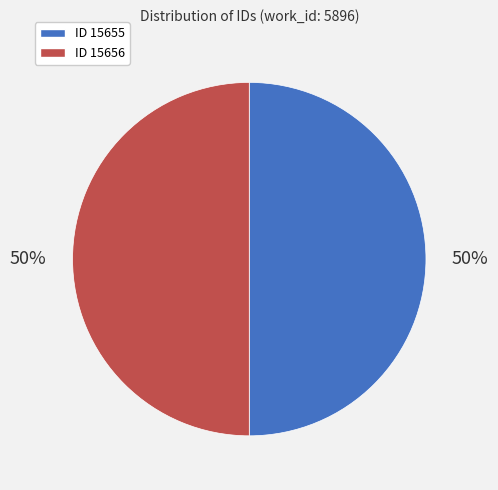

The ID 15655 slice represents 50% of the pie. True or false?

True